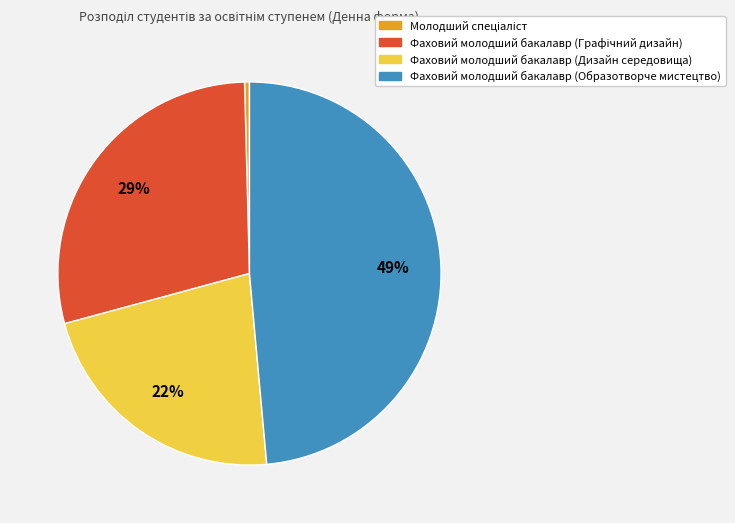

Which category has the biggest portion of the pie?

Фаховий молодший бакалавр (Образотворче мистецтво)